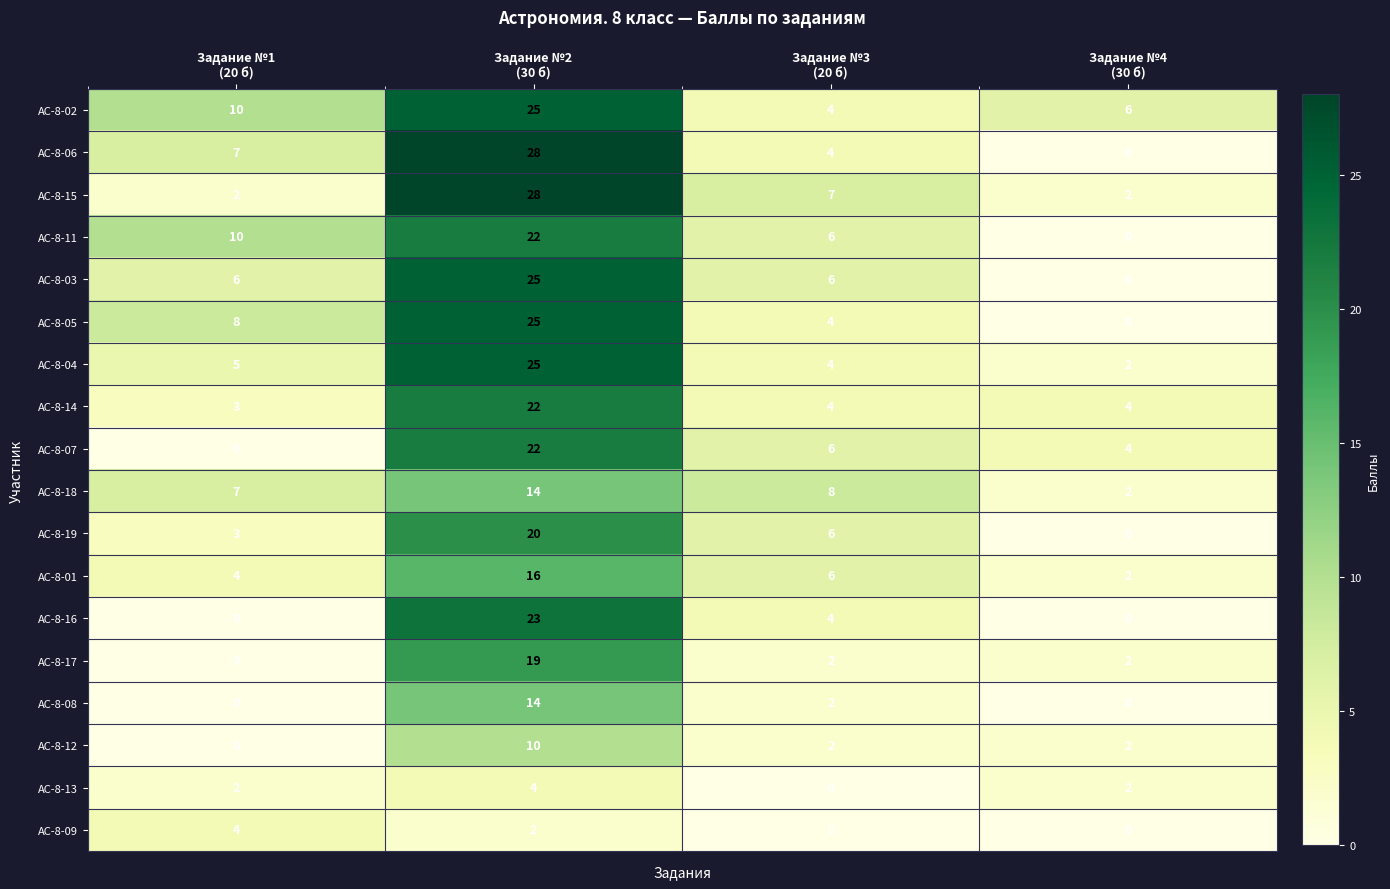

Which series has the largest total across all categories?

АС-8-02